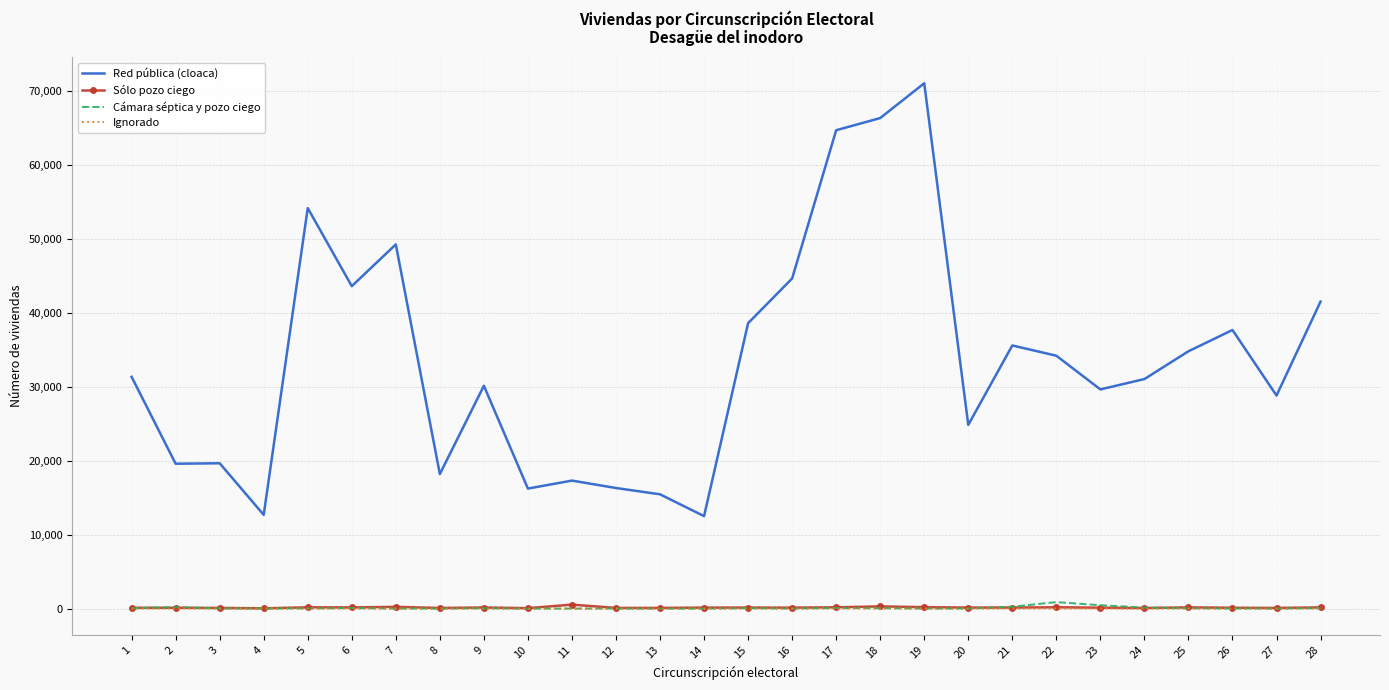

True or false: Red pública (cloaca) and Cámara séptica y pozo ciego intersect in this chart.

False